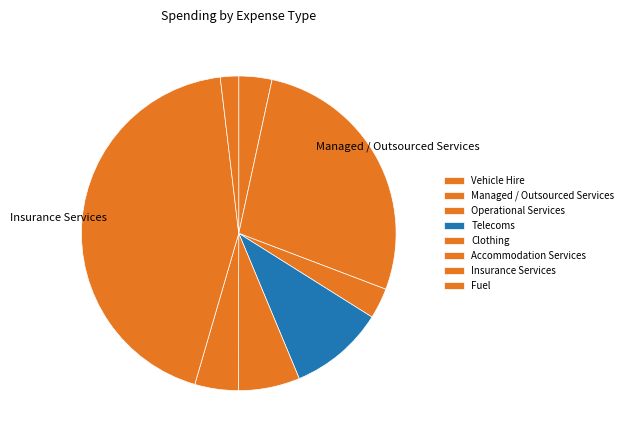

The Insurance Services slice represents 50% of the pie. True or false?

False